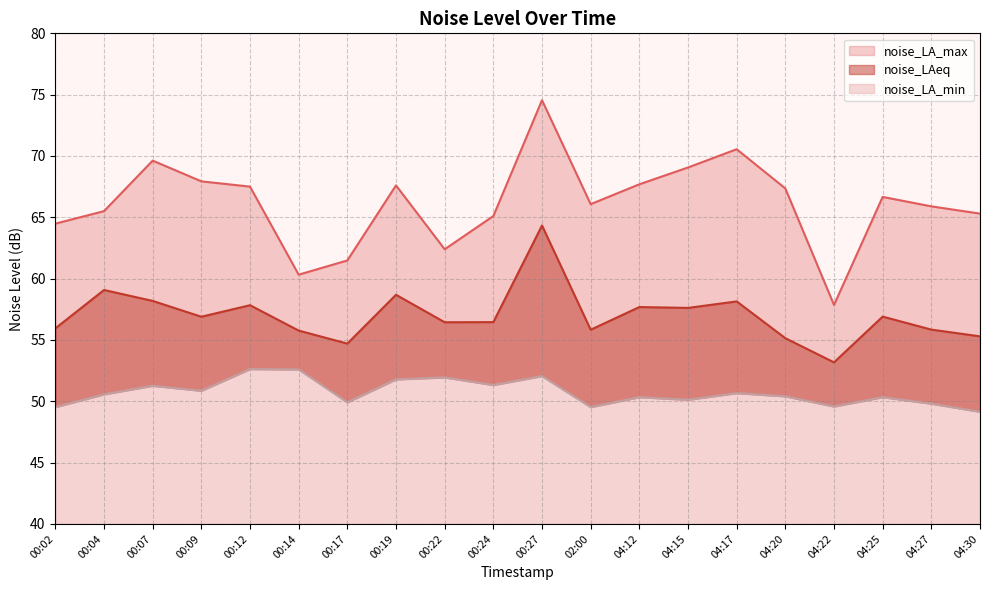

At 00:09, list the series in order from largest to smallest.

noise_LA_max, noise_LAeq, noise_LA_min